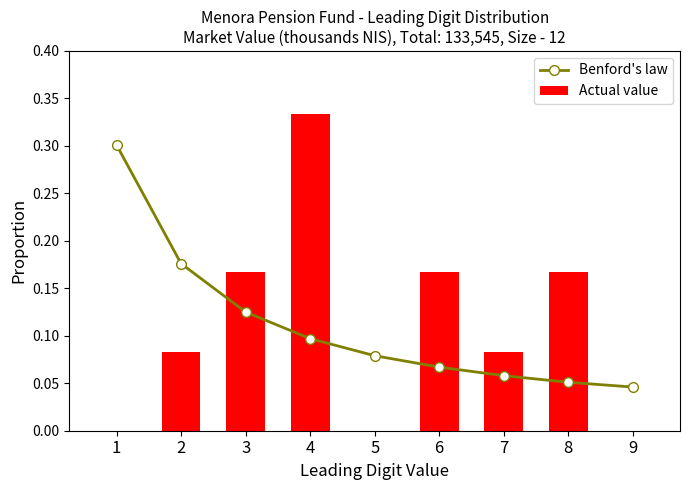

What is the average value of the Actual value series?

0.1